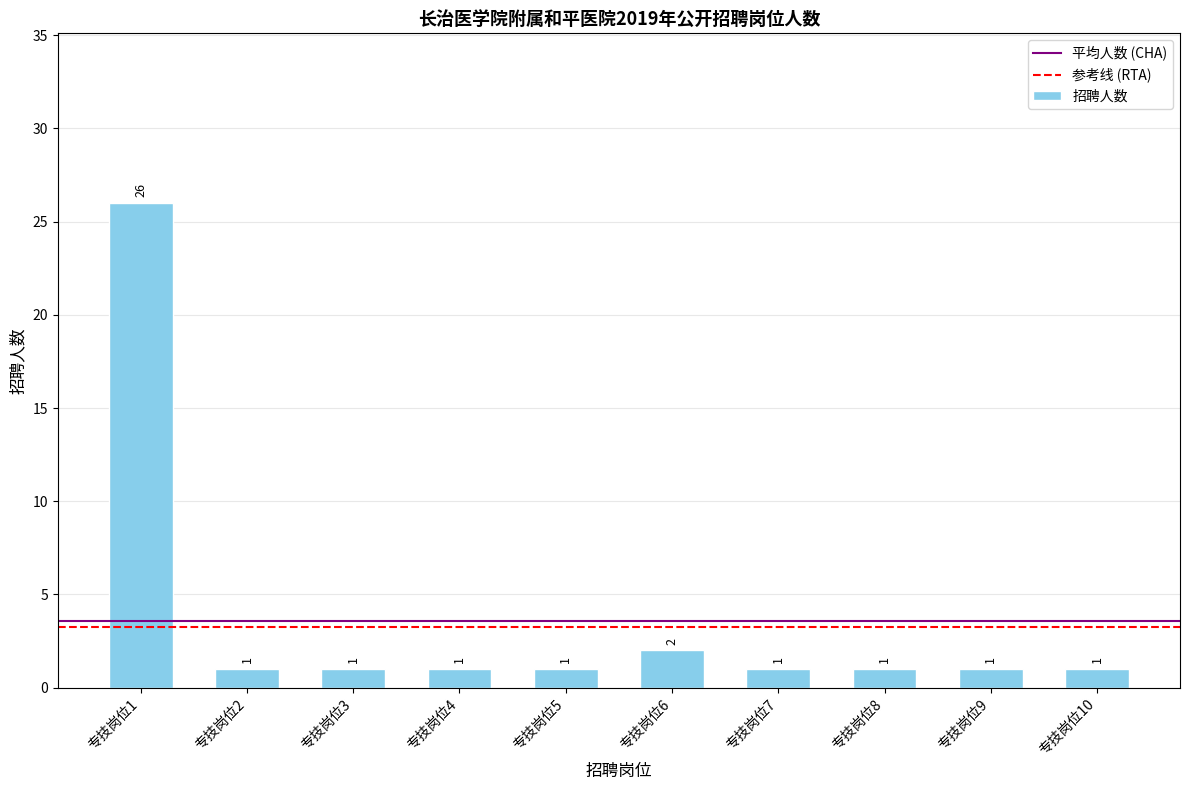

What is the change in value from 专技岗位1 to 专技岗位10?

-25